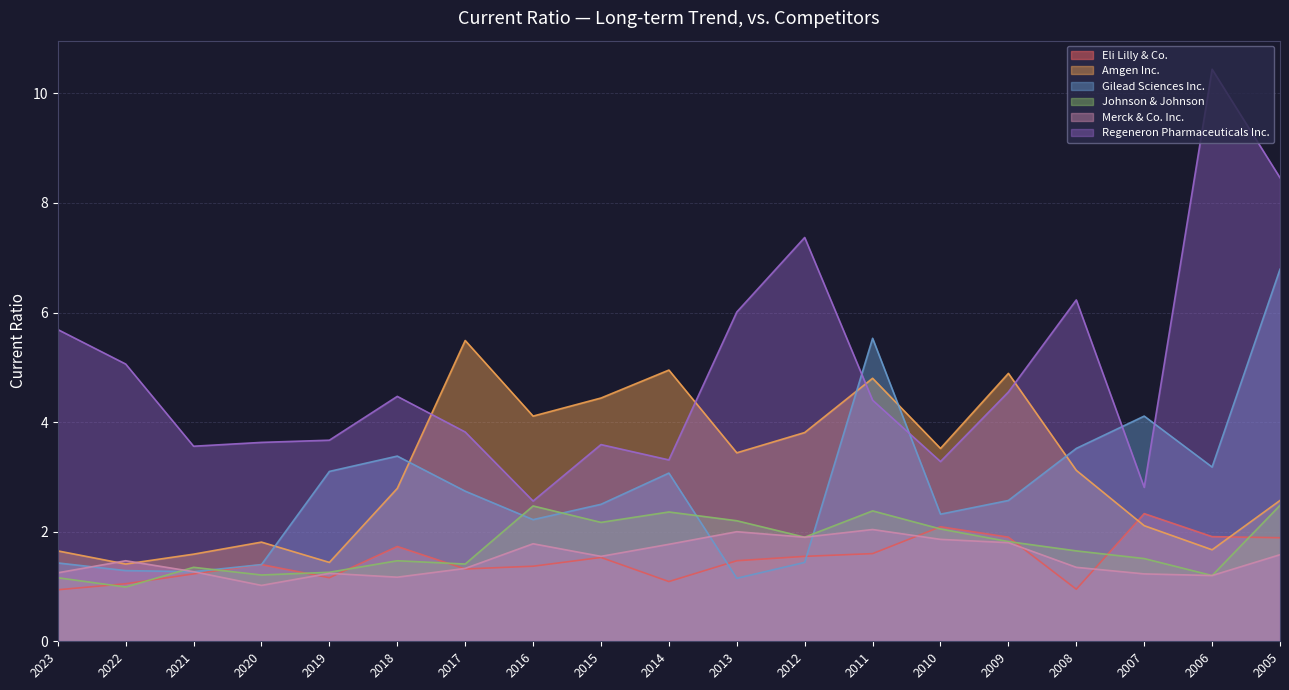

What is the total value across all series at 2012?

18.0